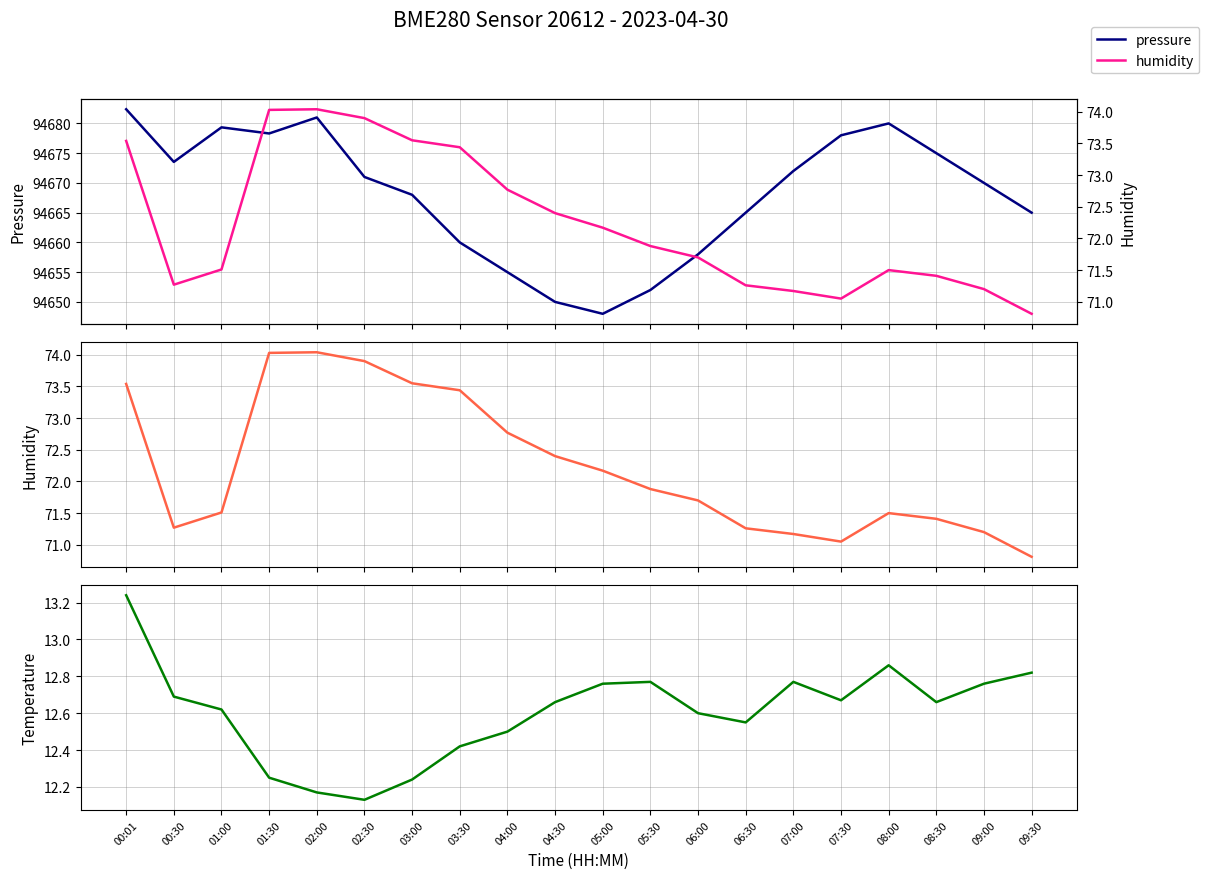

The value of humidity at 02:00 is 49.1. True or false?

False